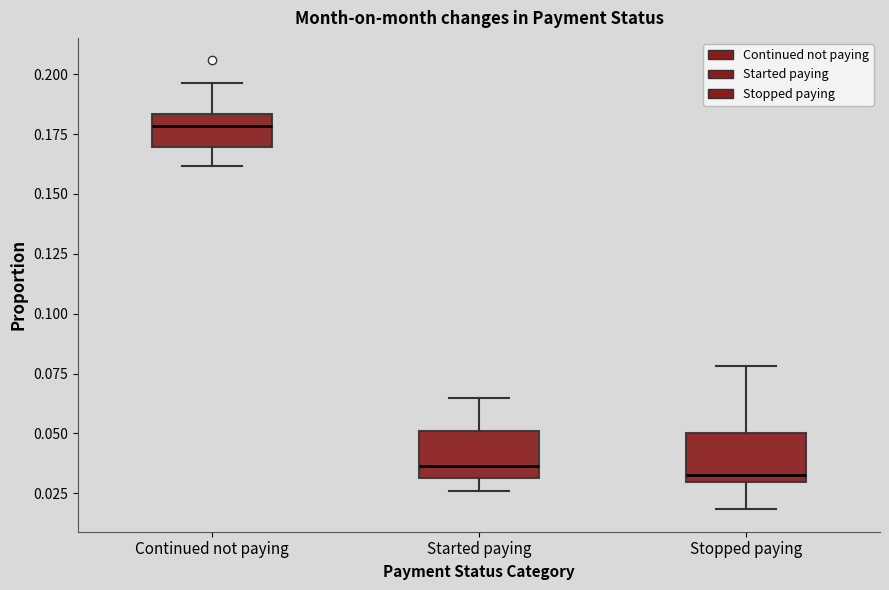

Reading left to right, read every box against the y-axis: the position of its median line, the range the box covers, and the ends of its whiskers. The values are not printed on the chart, so give them approximately, as read against the axis.

Continued not paying: median 0.180, box 0.170 to 0.185, whiskers 0.160 to 0.195
Started paying: median 0.035, box 0.030 to 0.050, whiskers 0.025 to 0.065
Stopped paying: median 0.035, box 0.030 to 0.050, whiskers 0.020 to 0.080